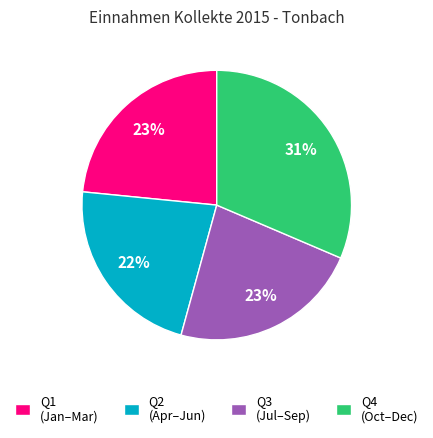

Which category has the smallest portion of the pie?

Q2 (Apr–Jun)